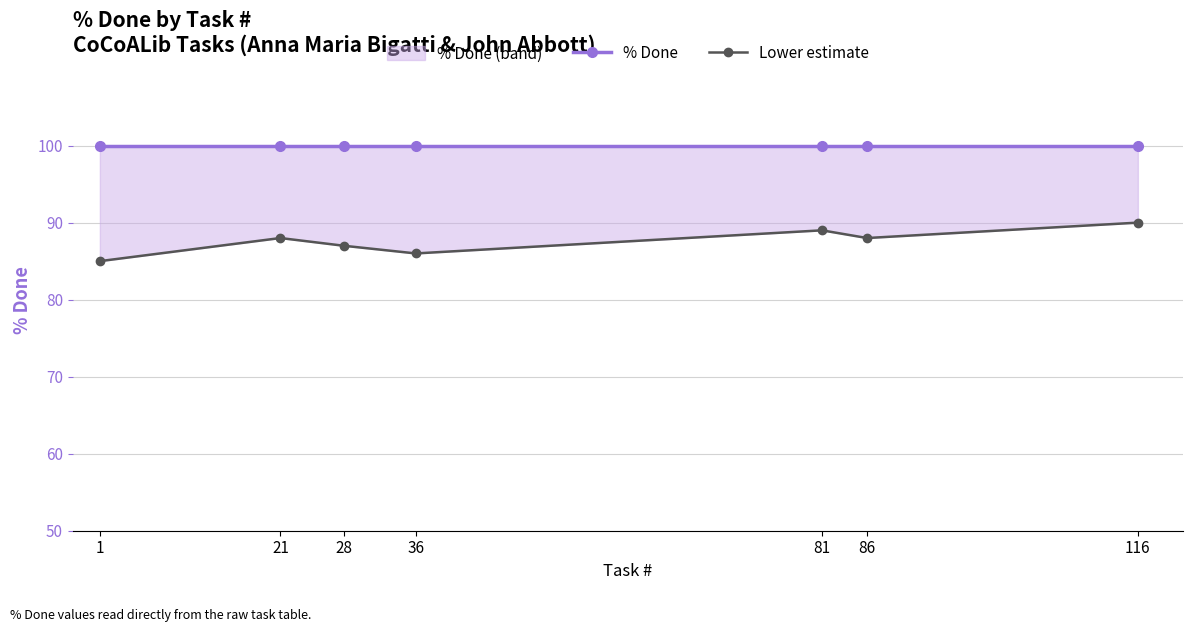

What is the average value of the Lower estimate series?

88